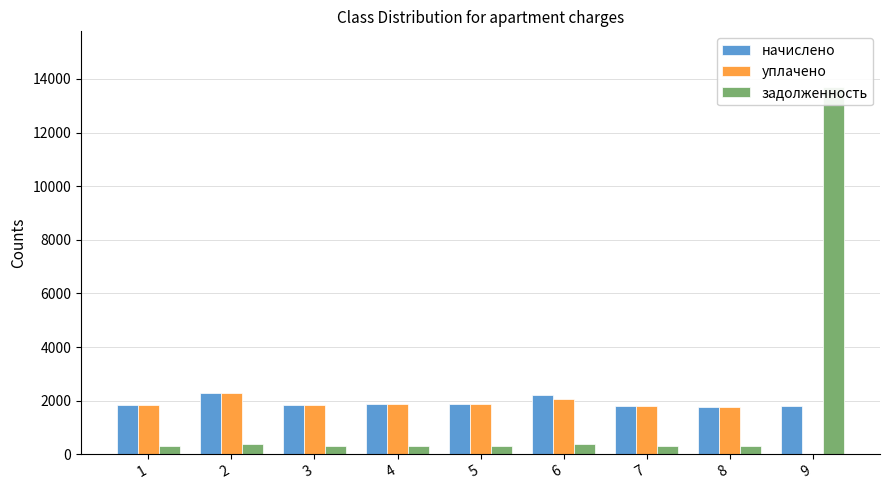

True or false: задолженность has a value of 378.7 at 2.

True